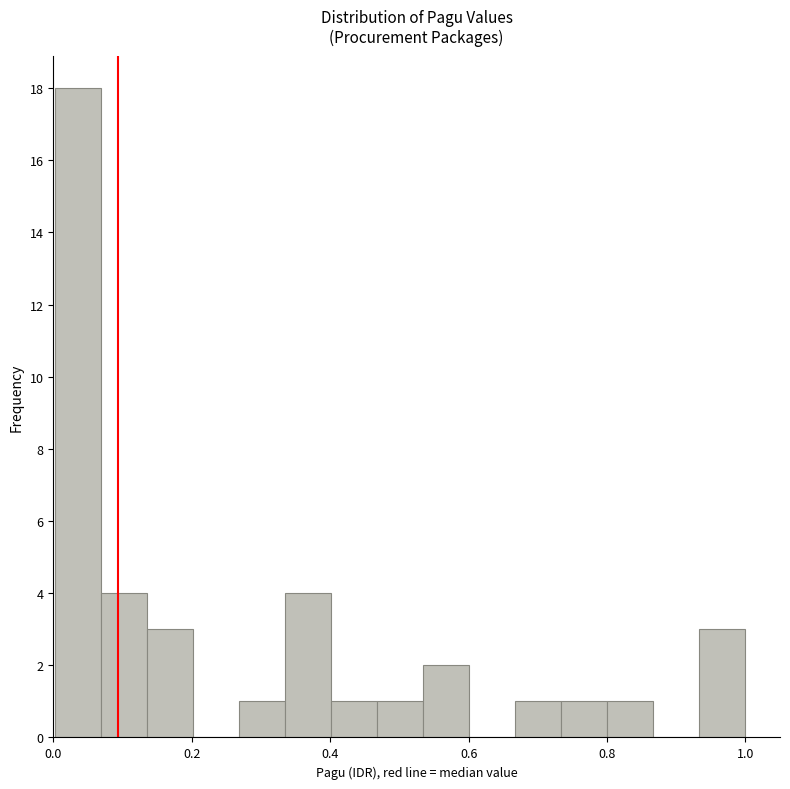

Around what value on the x-axis is the tallest bar? Give the approximate position of its centre, as read against the axis.

0.04